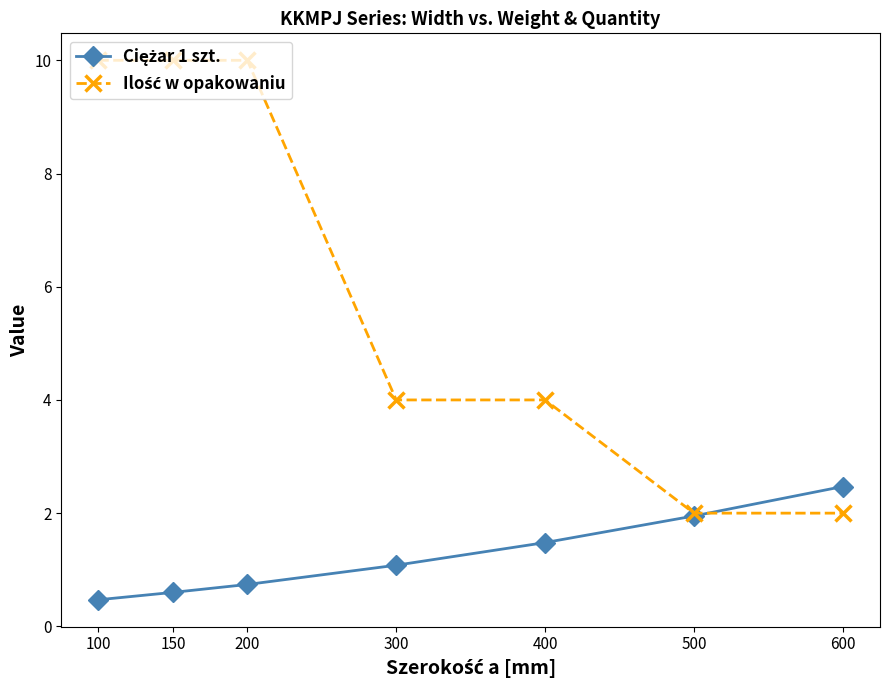

What is the difference between the highest and lowest values at 200?

9.3